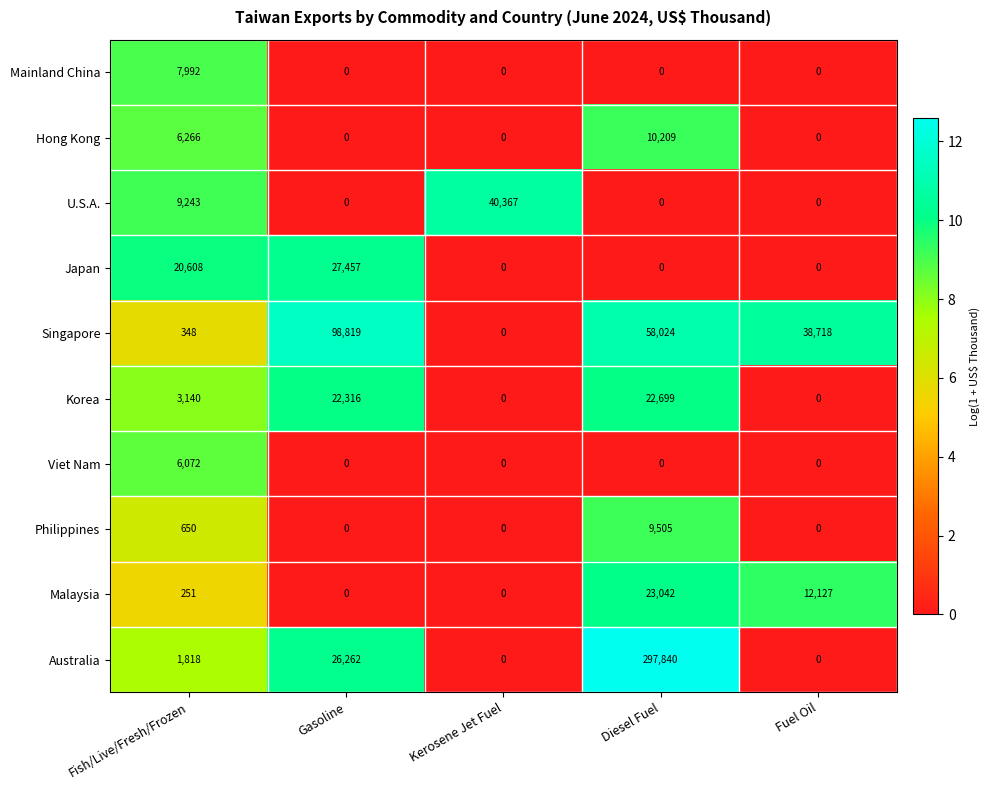

Count the number of data series in this chart.

10